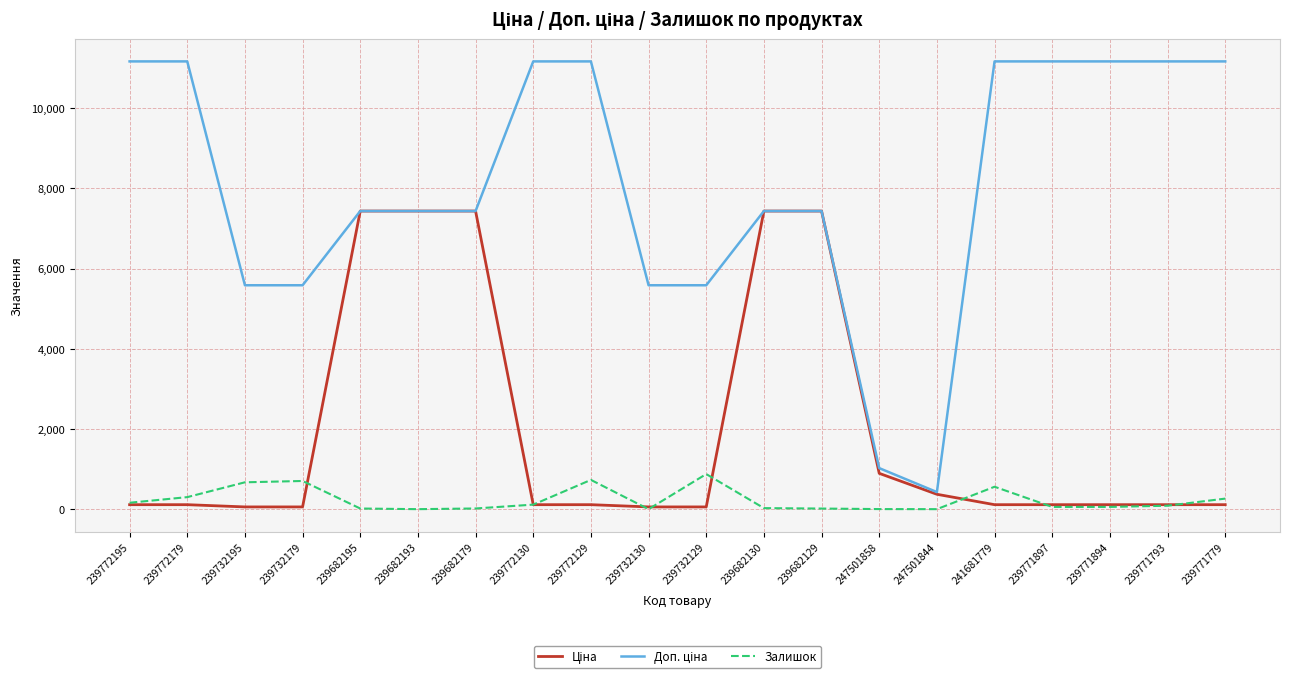

What is the greatest value displayed?

11169.0